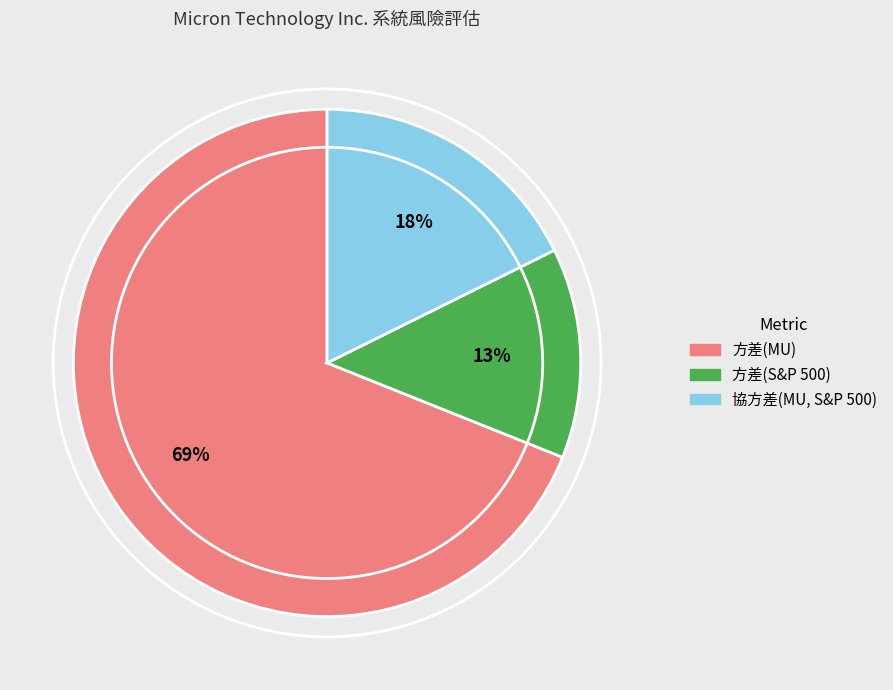

Between 方差(MU) and 方差(S&P 500), which is larger?

方差(MU)